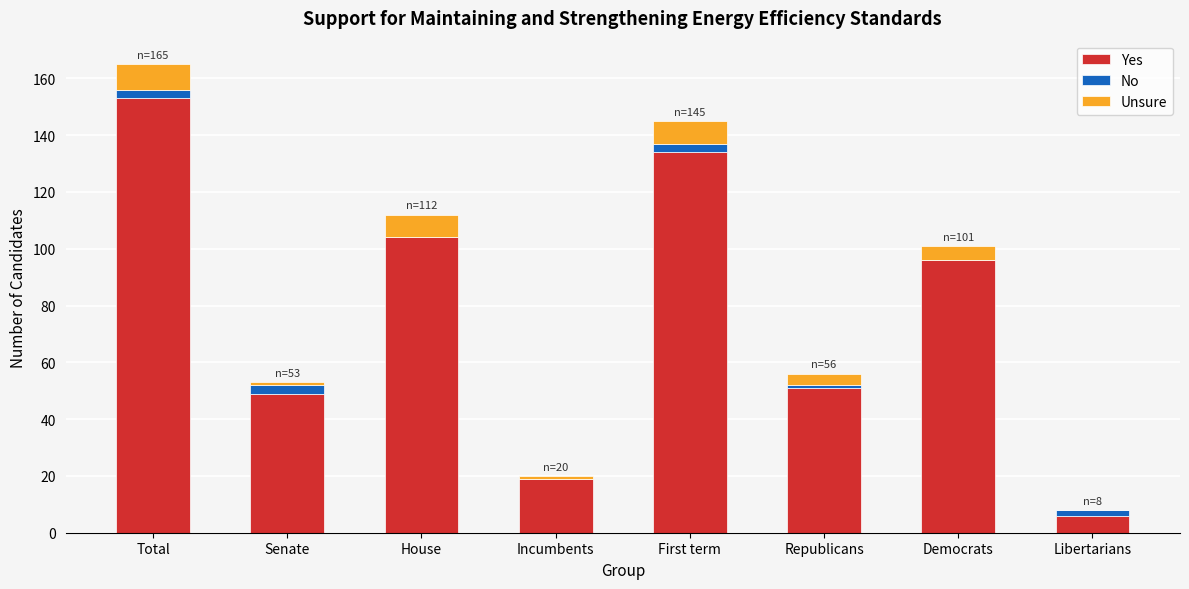

Reading left to right, what are the values for Yes?

Total=153	Senate=49	House=104	Incumbents=19	First term=134	Republicans=51	Democrats=96	Libertarians=6